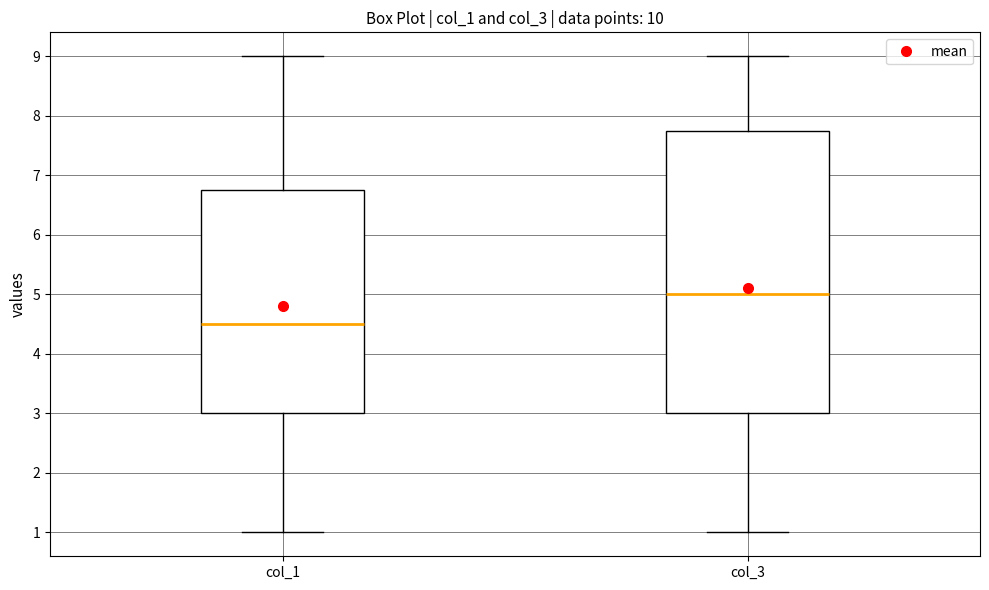

Where does the median line of the box for col_3 sit on the y-axis? The values are not printed on the chart, so give them approximately, as read against the axis.

5.0